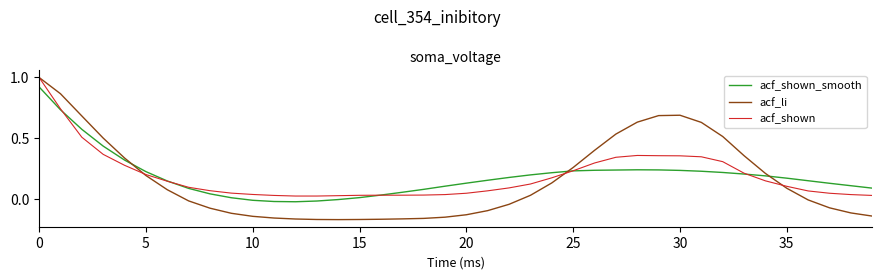

How many intersections are there between acf_li and acf_shown_smooth?

3